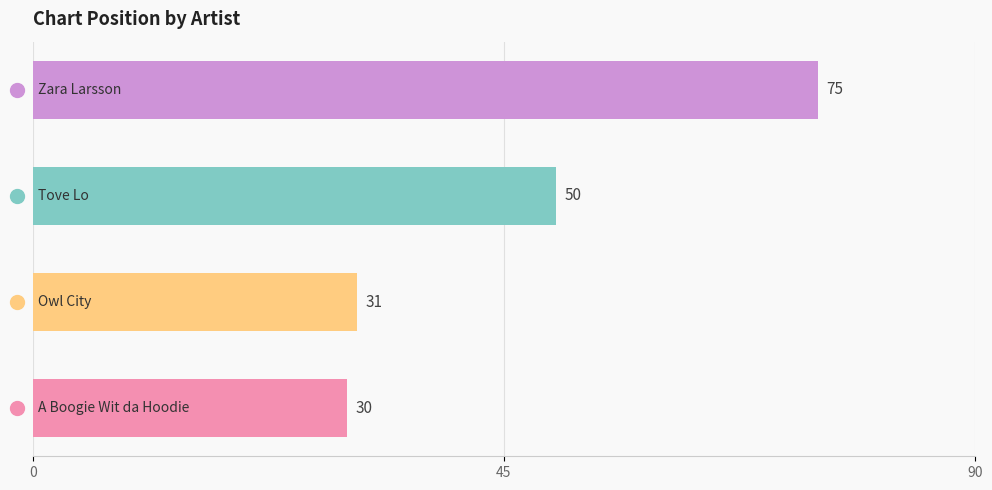

Reading top to bottom, what are all the values shown in this chart?

75	50	31	30